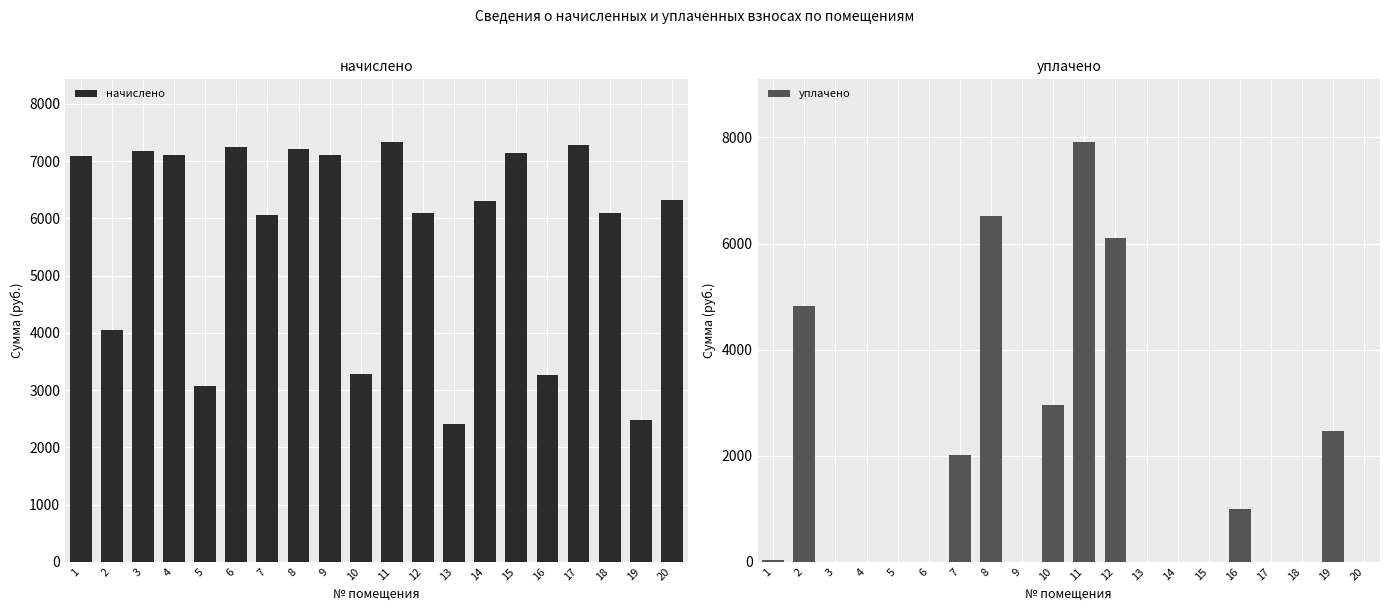

Reading right to left, transcribe all the data shown in this chart.

начислено: 20=6316.6	19=2470.1	18=6093.4	17=7283.8	16=3258.7	15=7135.0	14=6294.2	13=2410.6	12=6100.8	11=7328.4	10=3273.6	9=7112.6	8=7216.8	7=6056.2	6=7254.0	5=3072.7	4=7097.8	3=7179.6	2=4047.4	1=7082.9
уплачено: 20=0.0	19=2471.0	18=0.0	17=0.0	16=1000.0	15=0.0	14=0.0	13=0.0	12=6100.0	11=7910.0	10=2957.3	9=0.0	8=6525.8	7=2016.0	6=0.0	5=0.0	4=0.0	3=0.0	2=4830.0	1=27.4